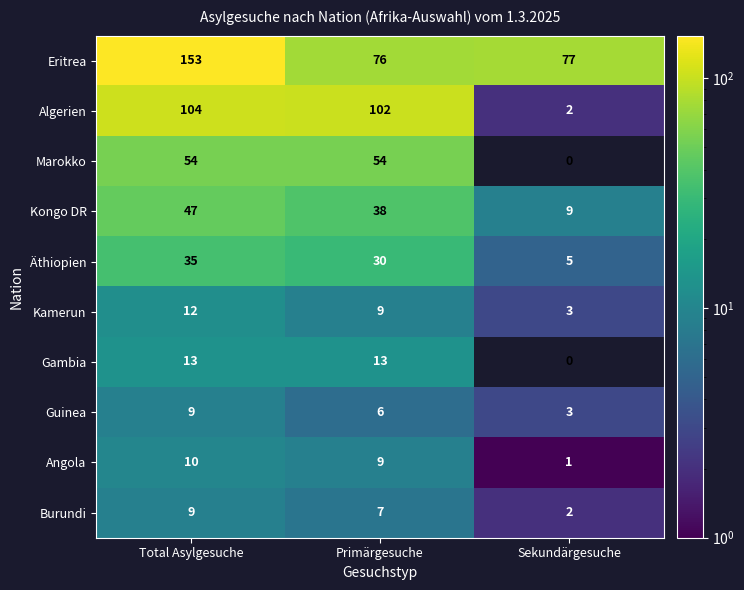

The Marokko series shows 54 at Total Asylgesuche. True or false?

True